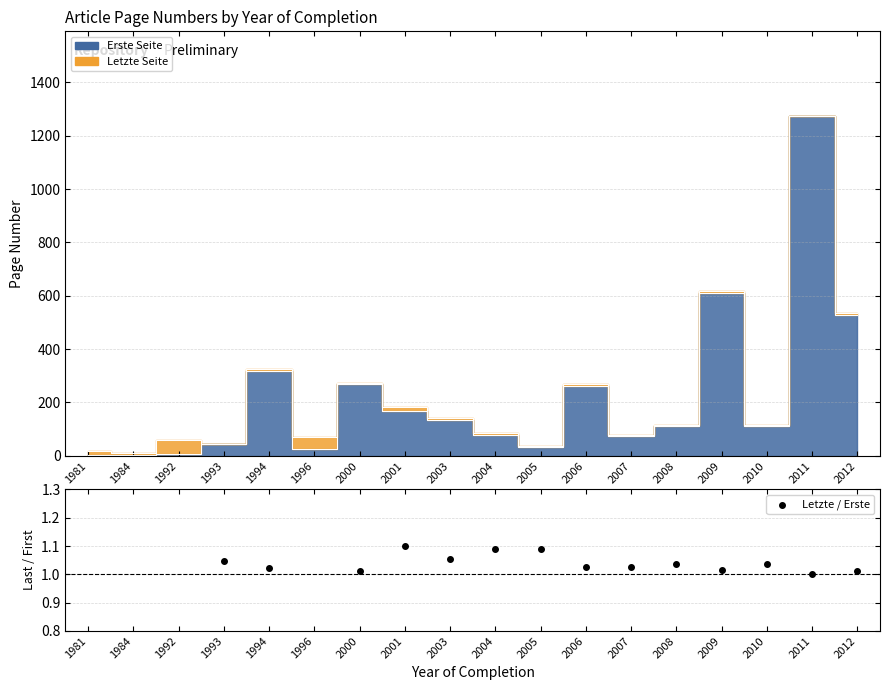

Between 1993 and 2004, which is larger?

2004